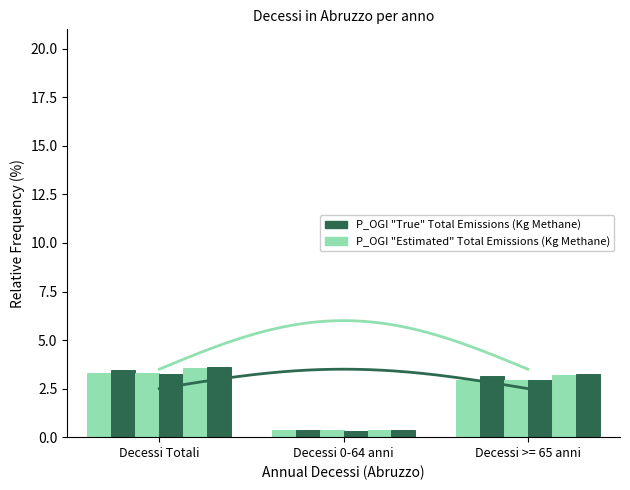

What is the label of the 1st bar from the right?

Decessi >= 65 anni